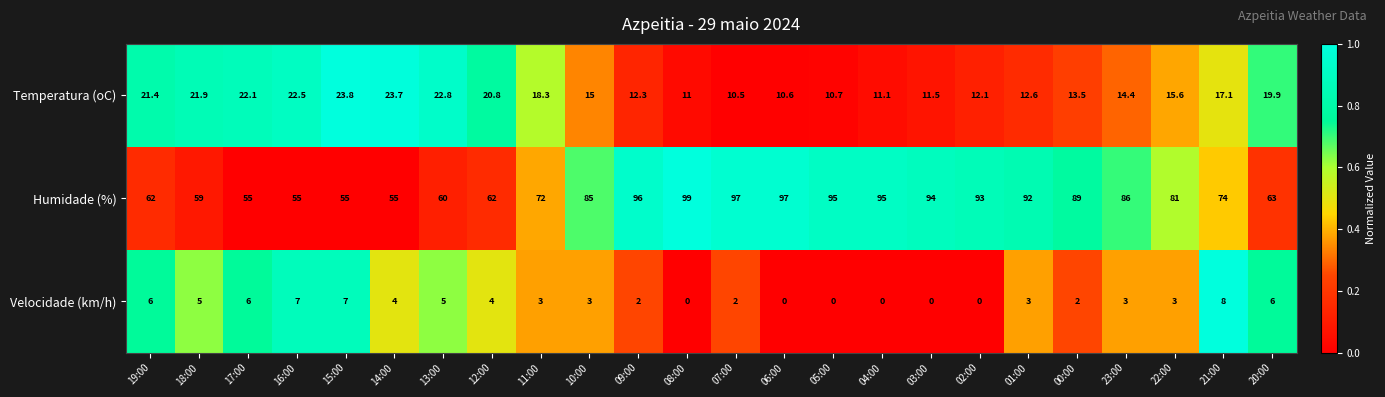

Which category has the highest value across all series?

08:00